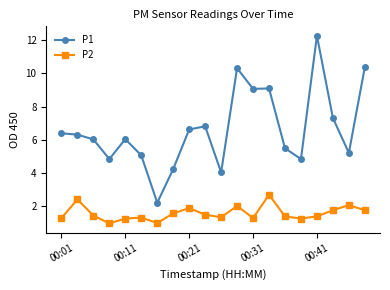

True or false: P2 and P1 intersect in this chart.

False